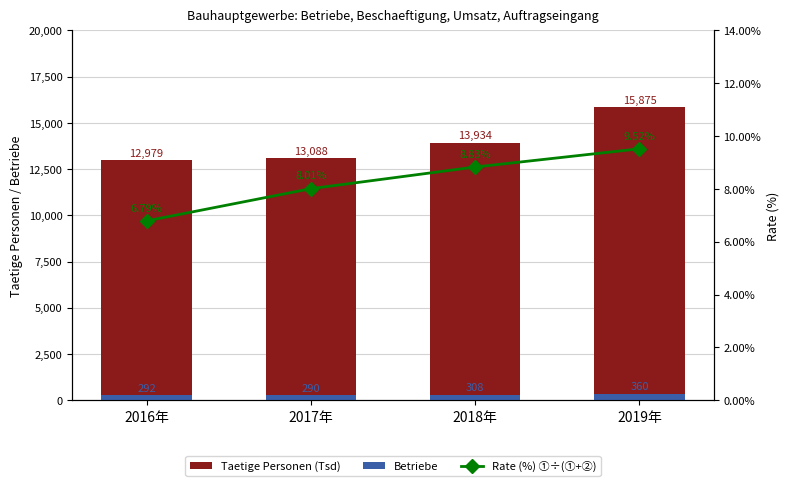

What is the difference between the highest and lowest values at 2016年?

12972.0